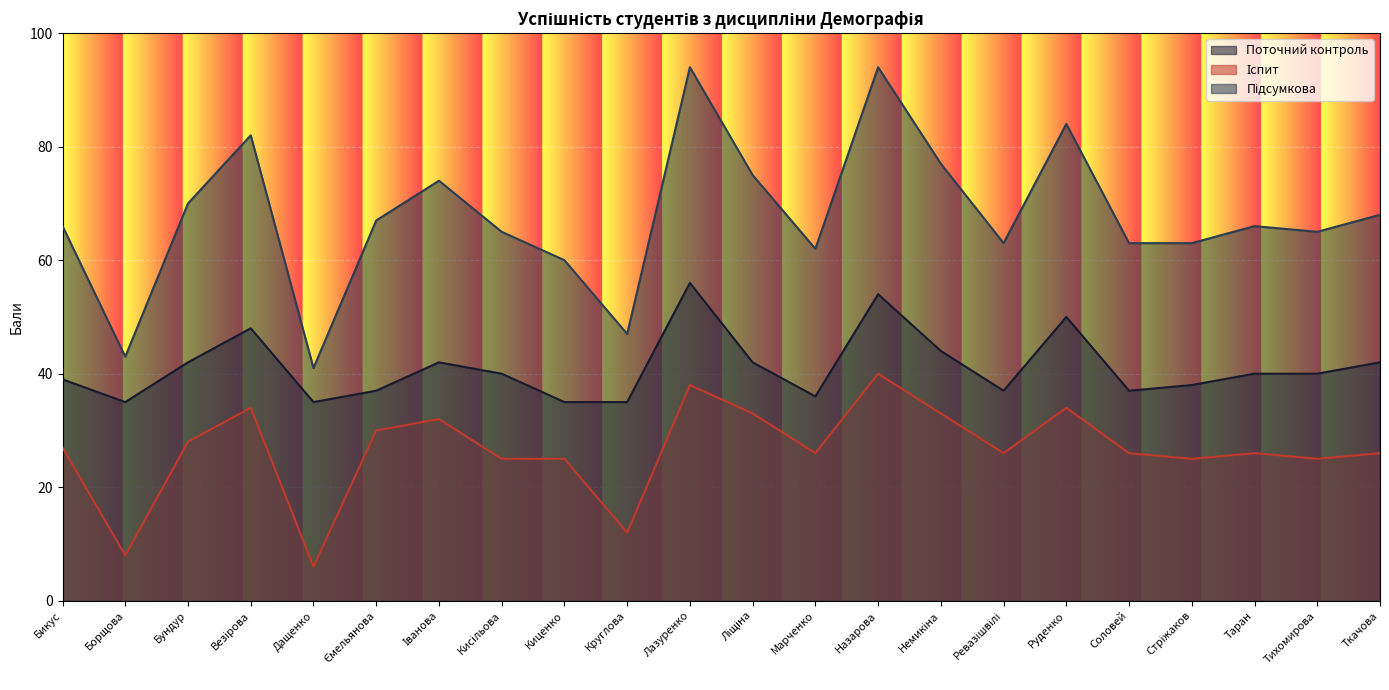

At which category does Іспит reach its first local valley?

Борщова